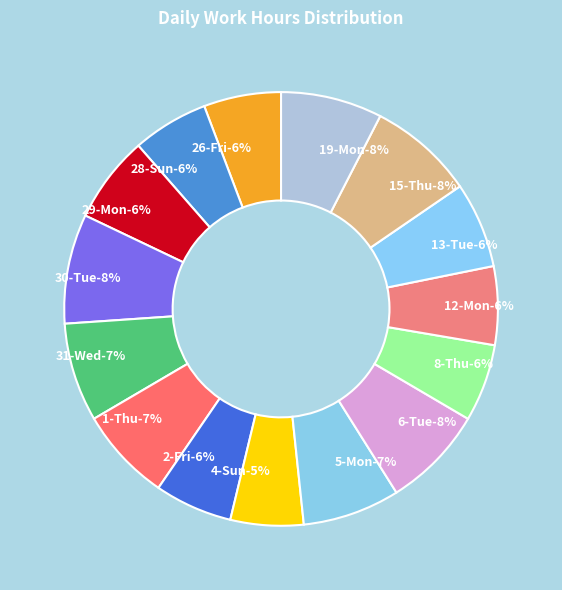

Does 12-Mon represent more than half of the total?

No